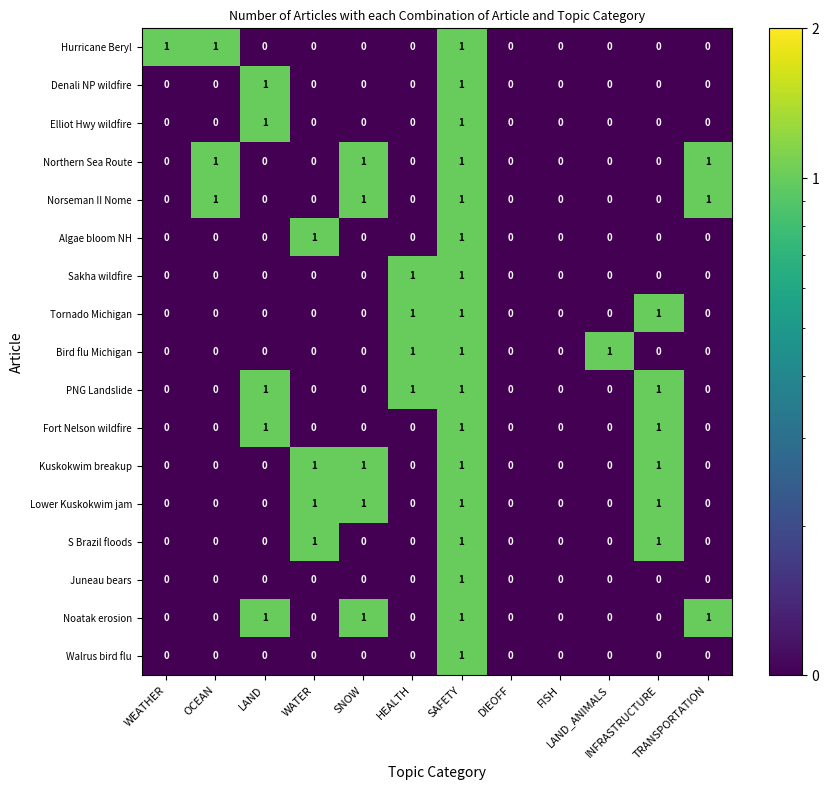

Count the S Brazil floods values in the range 0 to 1.

12